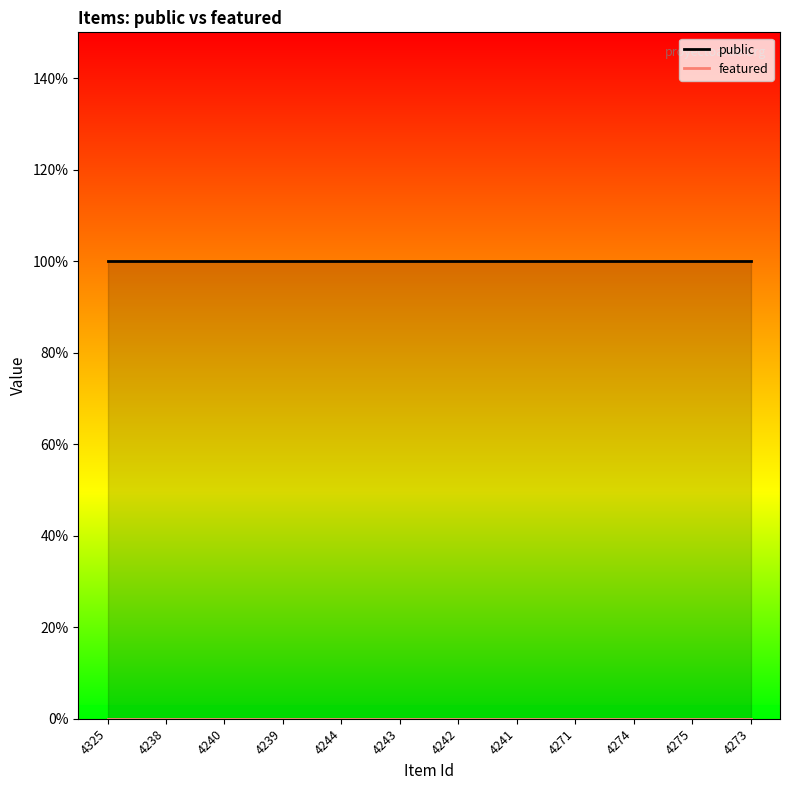

At which category does the chart reach its minimum across all series?

4325